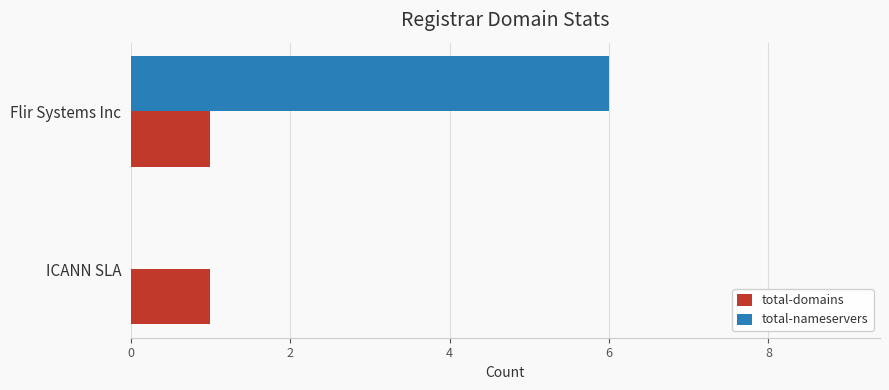

Which series has the largest range (max minus min)?

total-nameservers